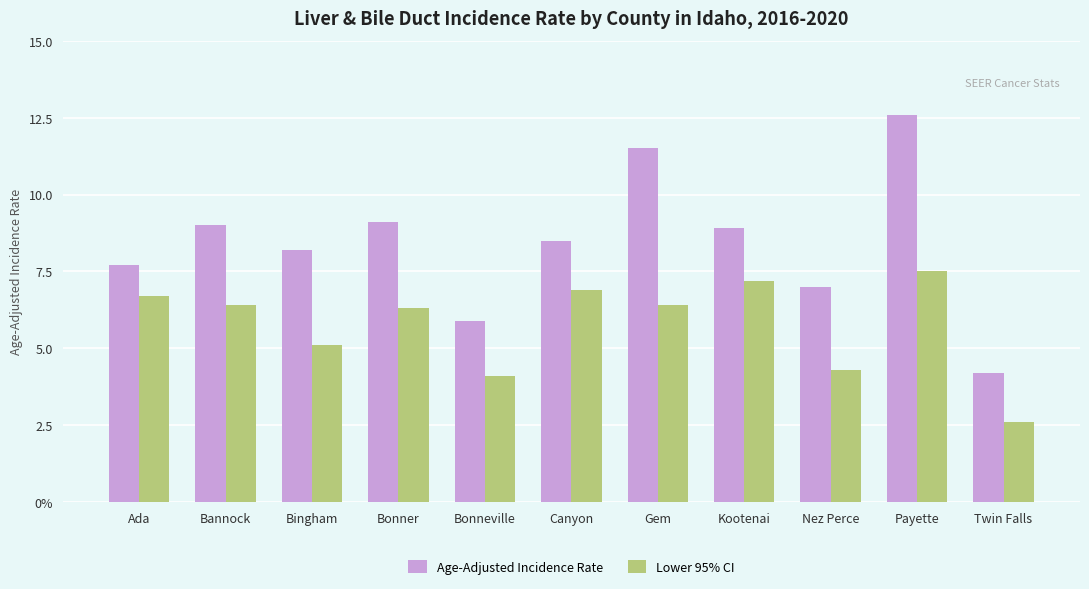

Reading left to right, extract all data points from this chart.

Age-Adjusted Incidence Rate: 7.7	9.0	8.2	9.1	5.9	8.5	11.5	8.9	7.0	12.6	4.2
Lower 95% CI: 6.7	6.4	5.1	6.3	4.1	6.9	6.4	7.2	4.3	7.5	2.6